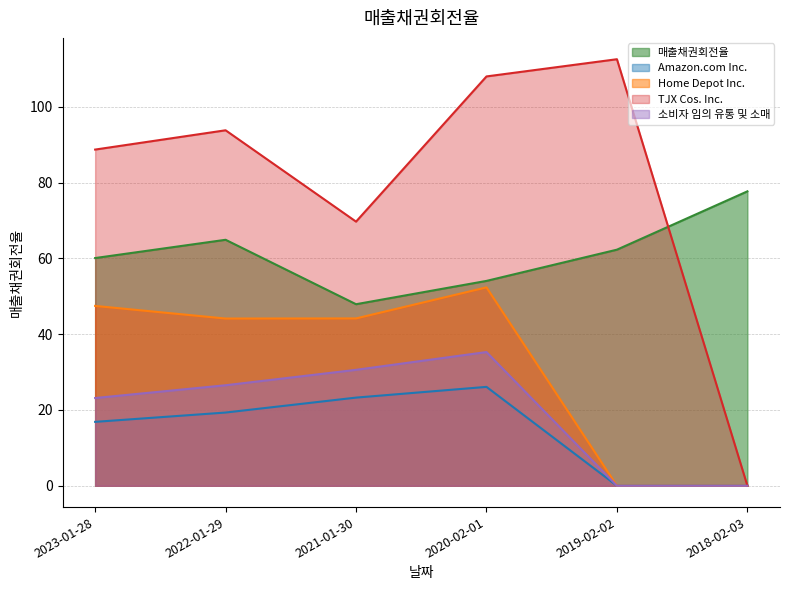

What position from the left is 2019-02-02?

5